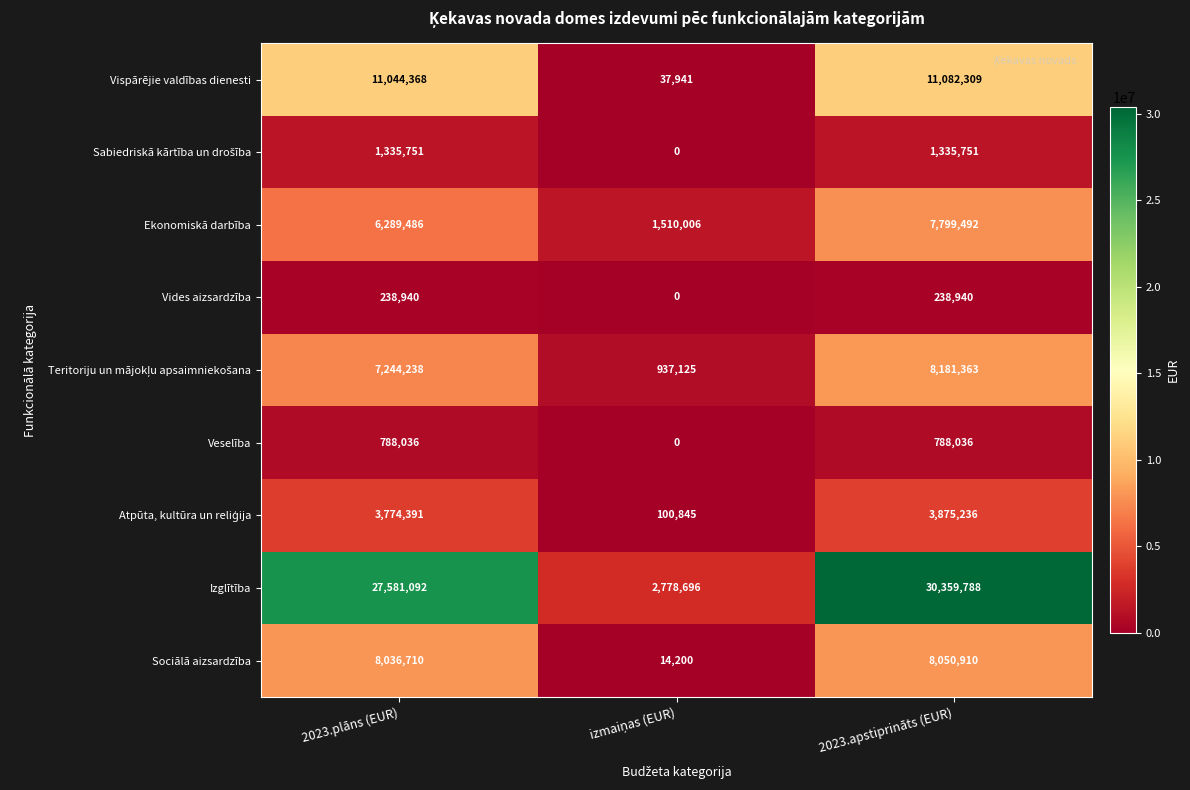

Count the number of categories in the chart.

3